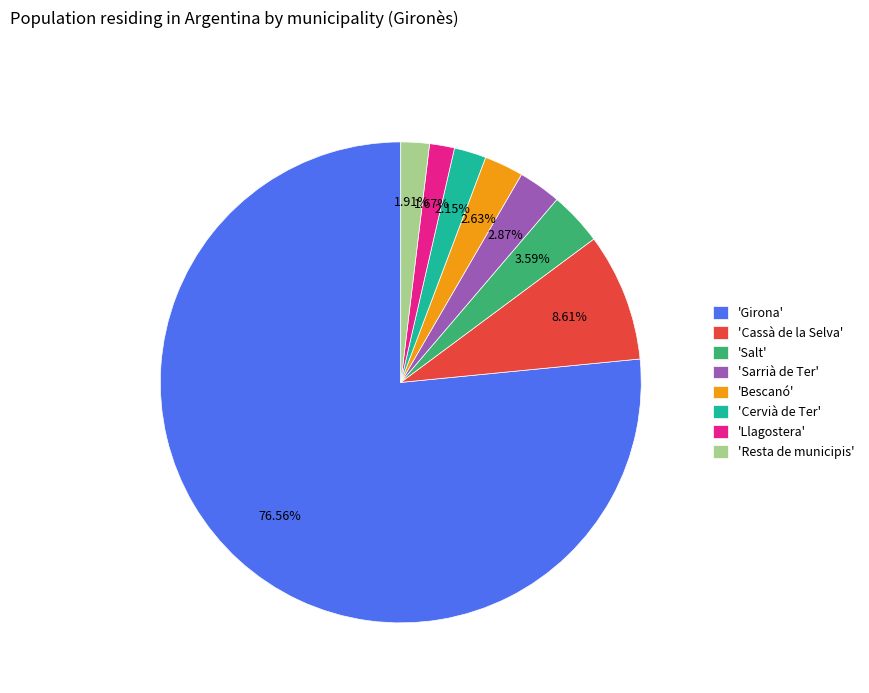

How many segments does this pie chart have?

8